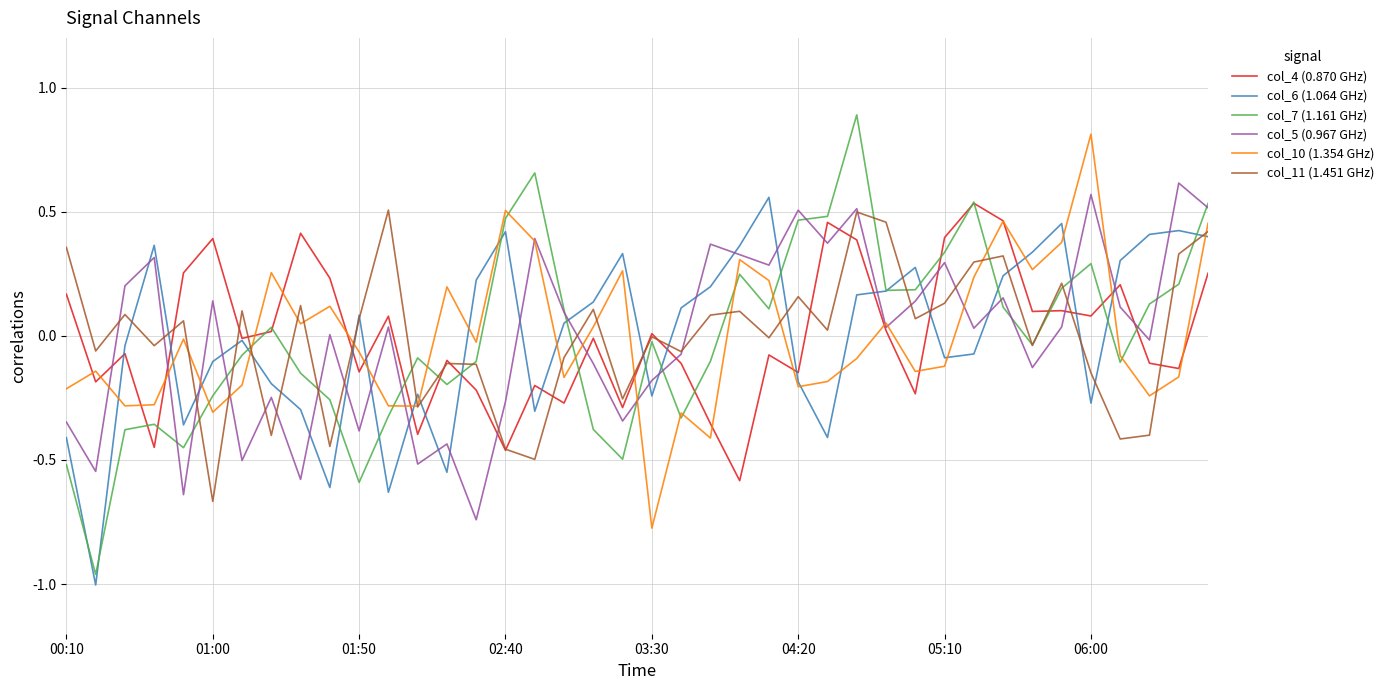

Does the chart display data point markers on the line(s)?

No